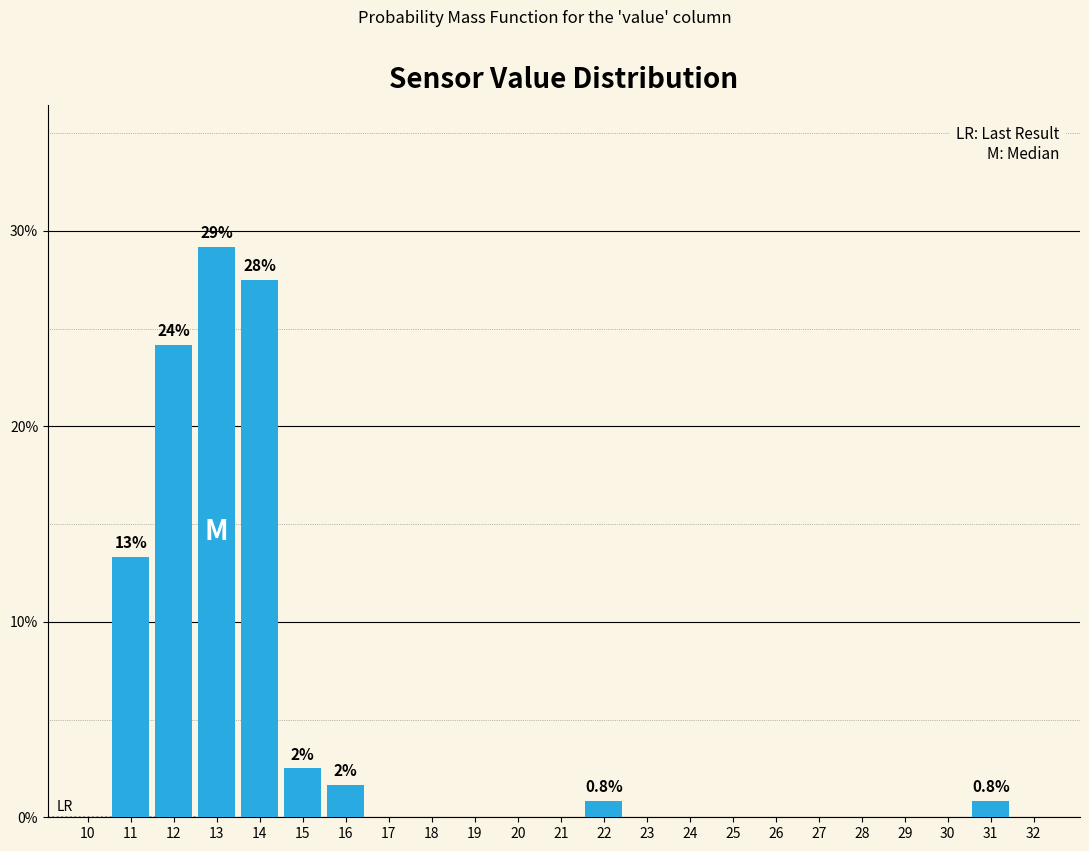

Reading left to right, extract all data points from this chart.

10=0.0	11=13.3	12=24.2	13=29.2	14=27.5	15=2.5	16=1.7	17=0.0	18=0.0	19=0.0	20=0.0	21=0.0	22=0.8	23=0.0	24=0.0	25=0.0	26=0.0	27=0.0	28=0.0	29=0.0	30=0.0	31=0.8	32=0.0